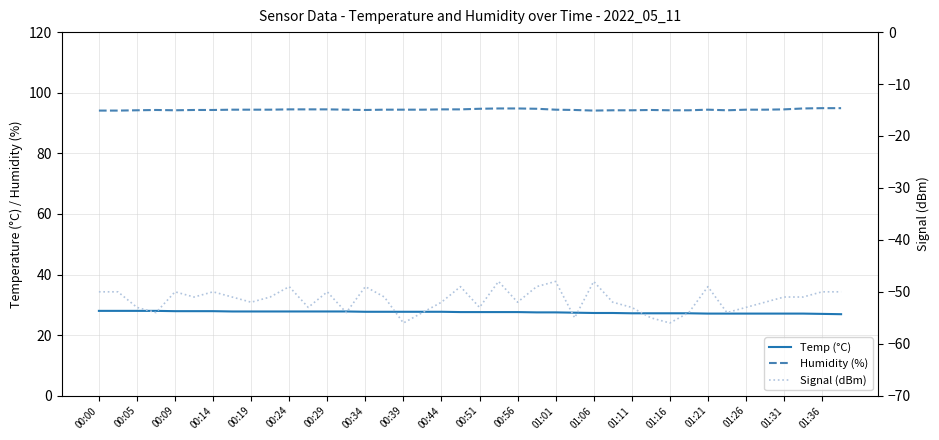

At how many categories does at least one series exceed 33?

40